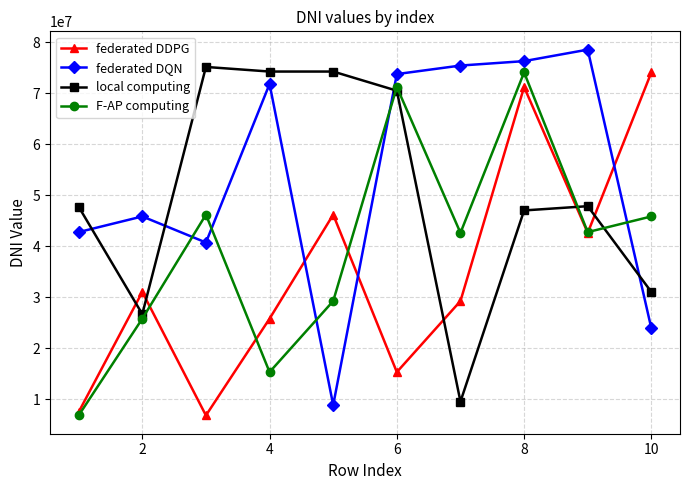

What is the greatest value displayed?

78551202